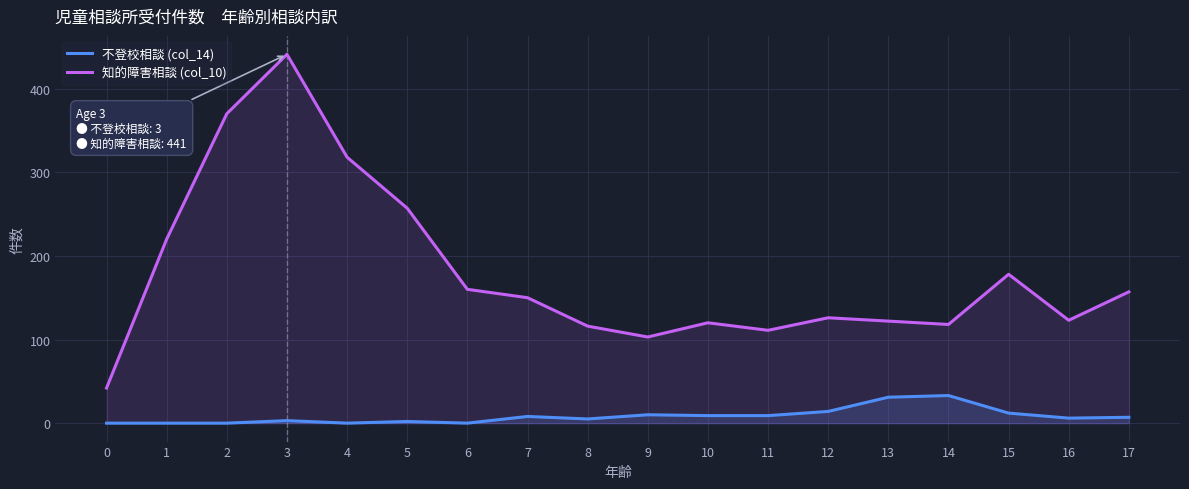

What are all the series names shown in the legend?

不登校相談 (col_14), 知的障害相談 (col_10)